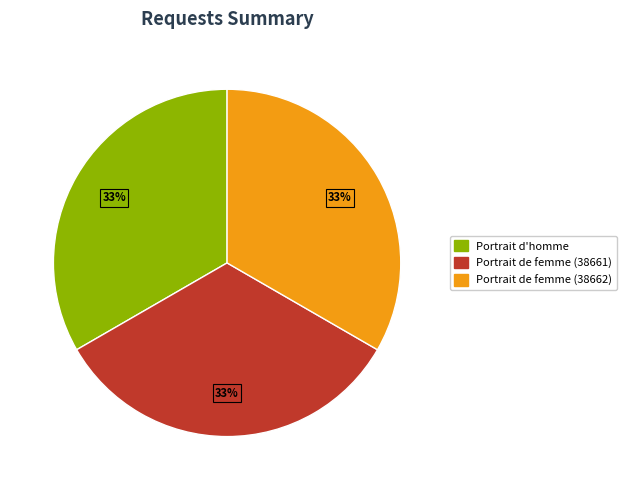

To the nearest percent, what is the average slice percentage?

33%